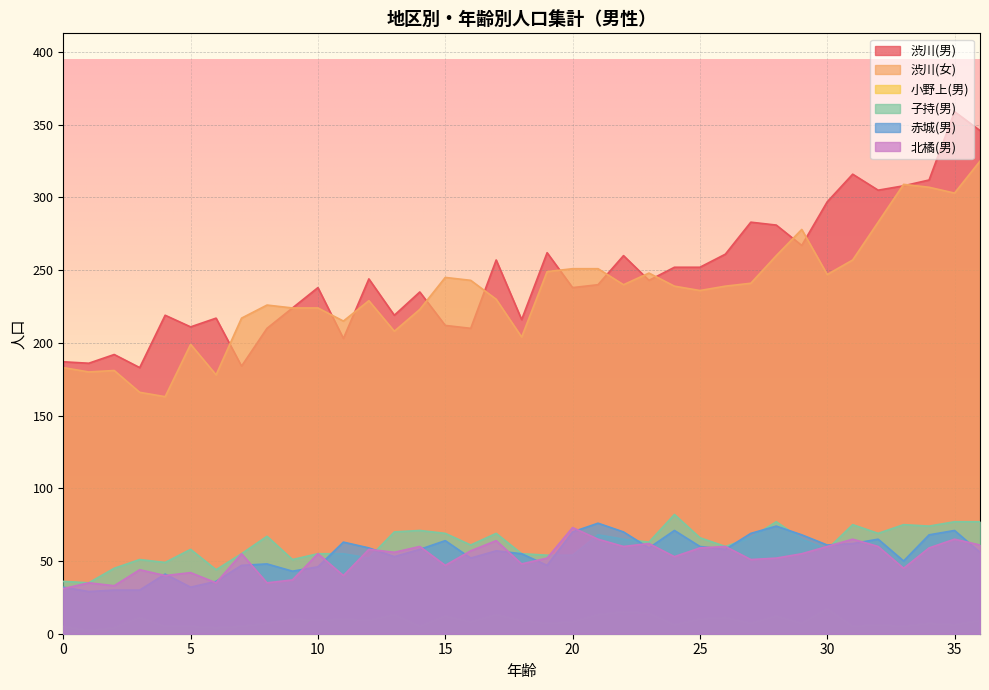

Where do 子持(男) and 北橘(男) first cross each other?

11 and 12